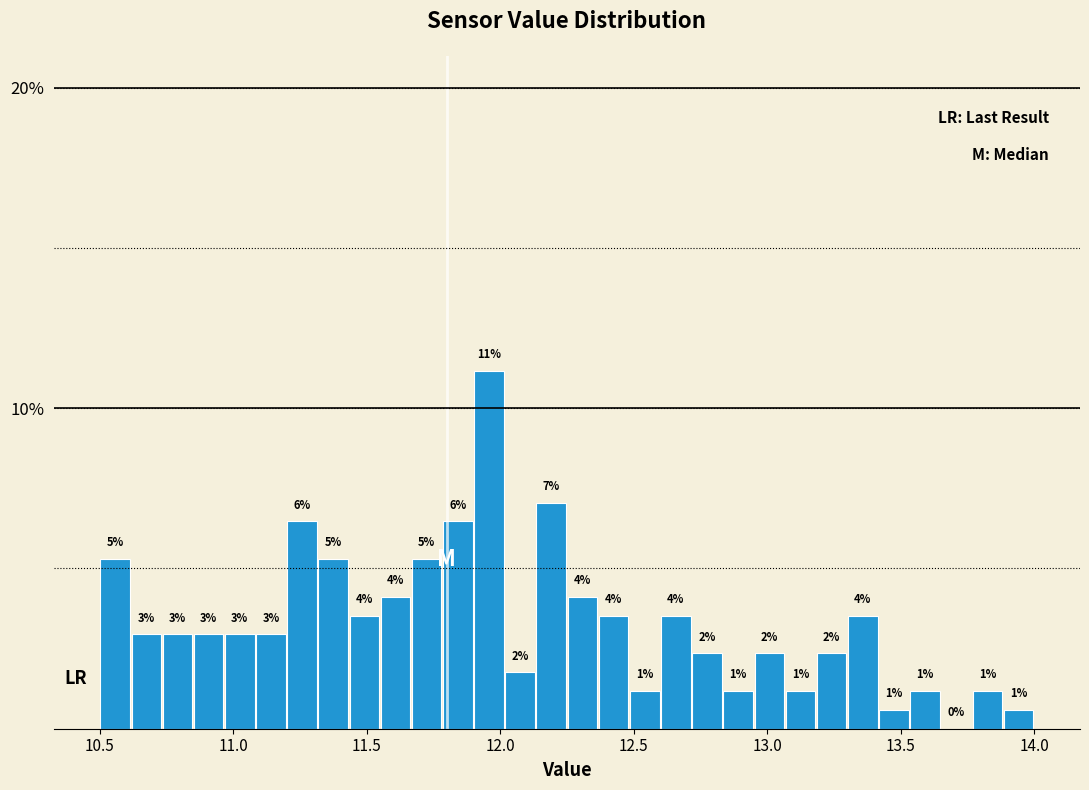

Read against the x-axis, roughly where is the centre of the tallest bar?

11.95